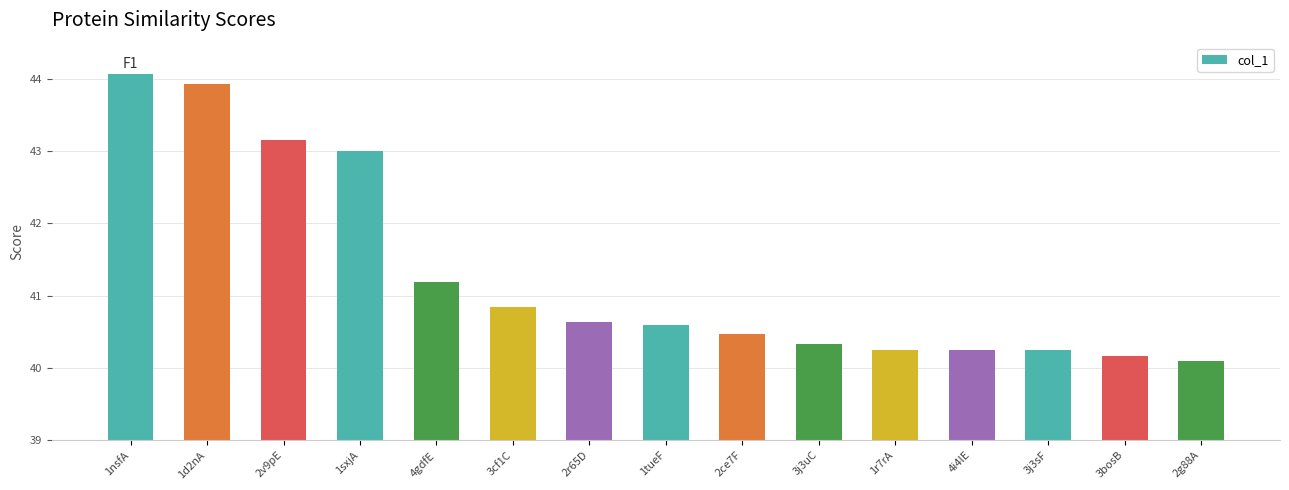

Reading left to right, transcribe all the data shown in this chart.

1nsfA=44.1	1d2nA=43.9	2v9pE=43.2	1sxjA=43.0	4gdfE=41.2	3cf1C=40.8	2r65D=40.6	1tueF=40.6	2ce7F=40.5	3j3uC=40.3	1r7rA=40.2	4i4lE=40.2	3j3sF=40.2	3bosB=40.2	2g88A=40.1